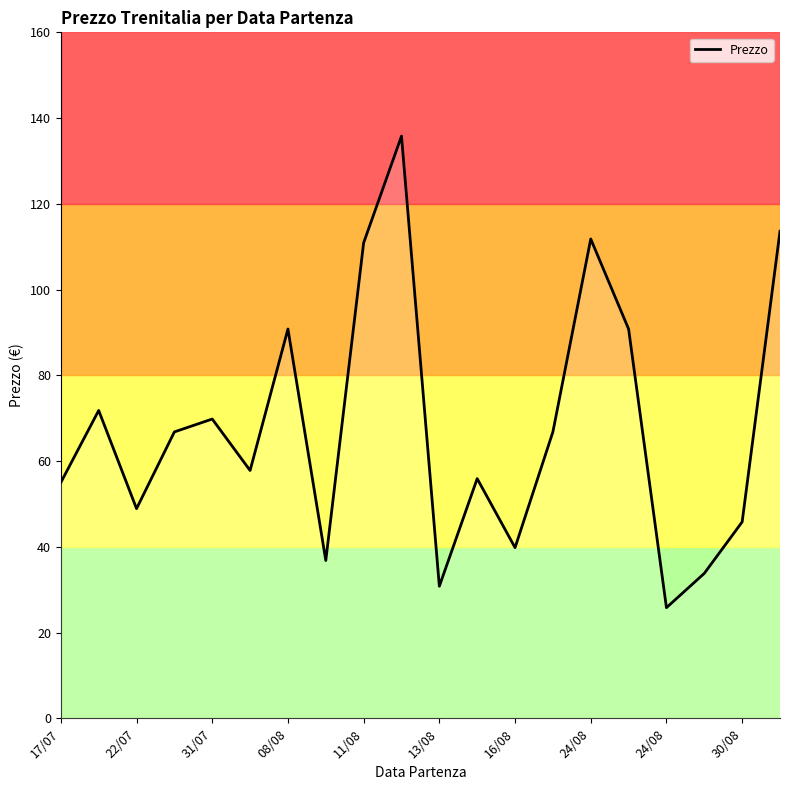

What is the greatest value displayed?

135.8